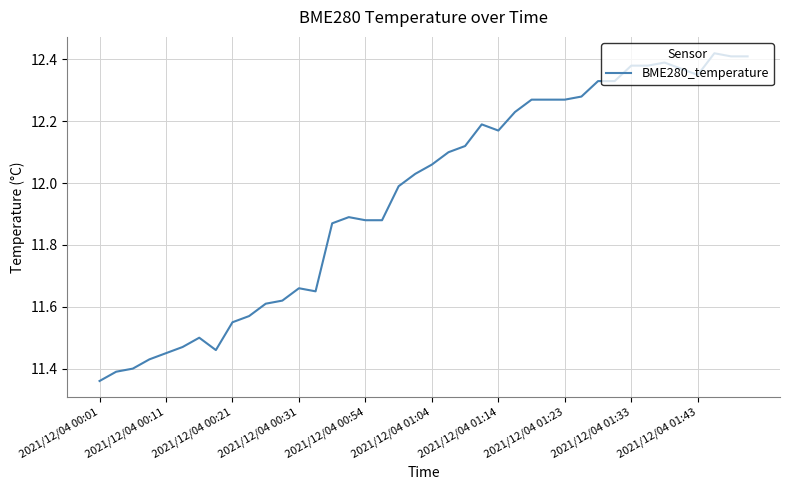

What is the difference between the maximum and minimum values?

1.1